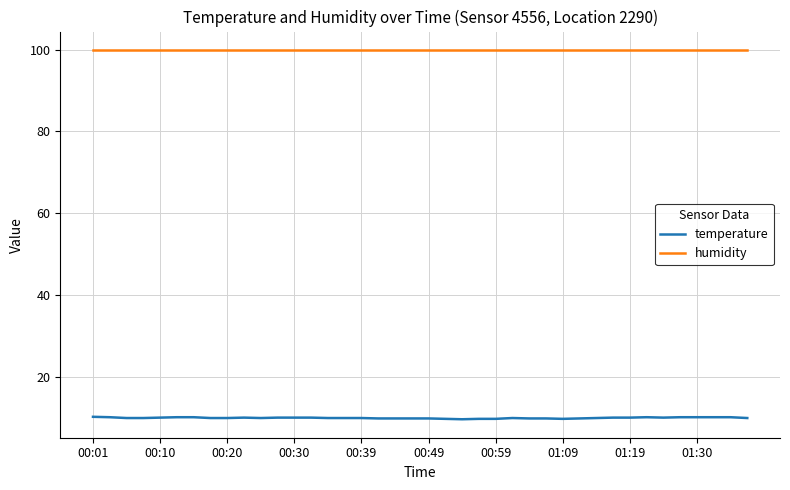

True or false: temperature and humidity intersect in this chart.

False